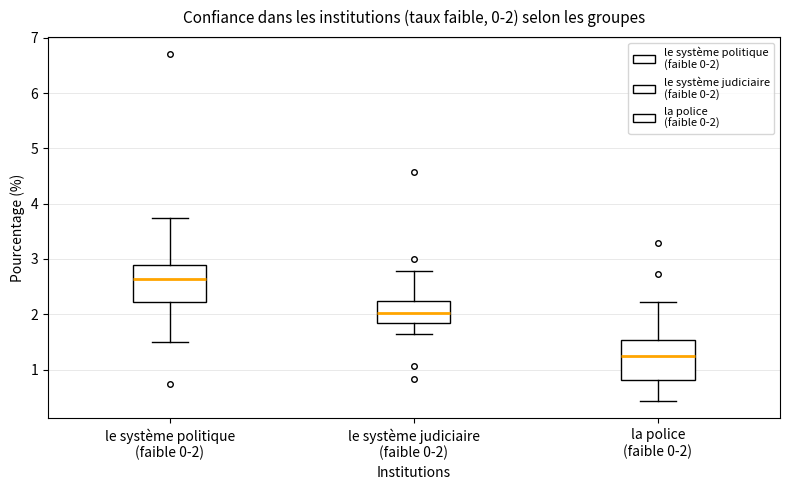

Which box has the highest median line?

le système politique (faible 0-2)